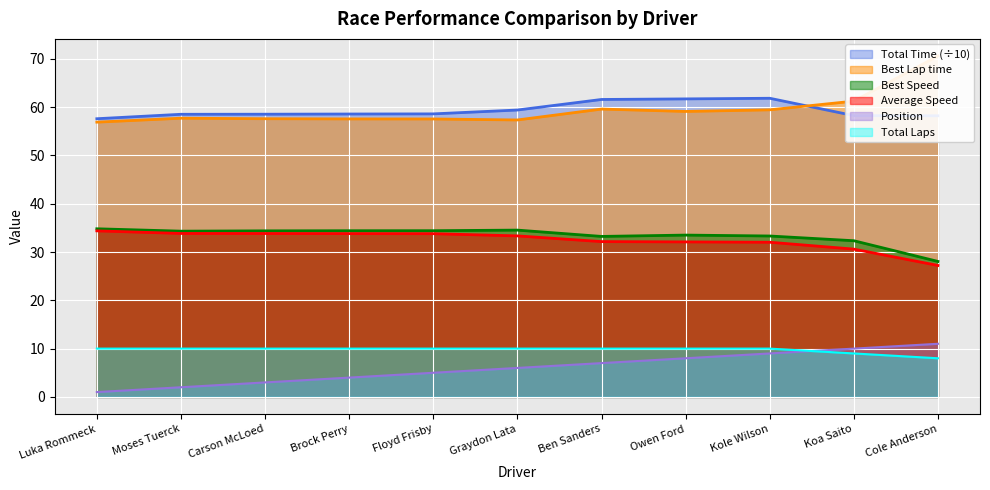

At which category does Total Time reach its first local peak?

Kole Wilson